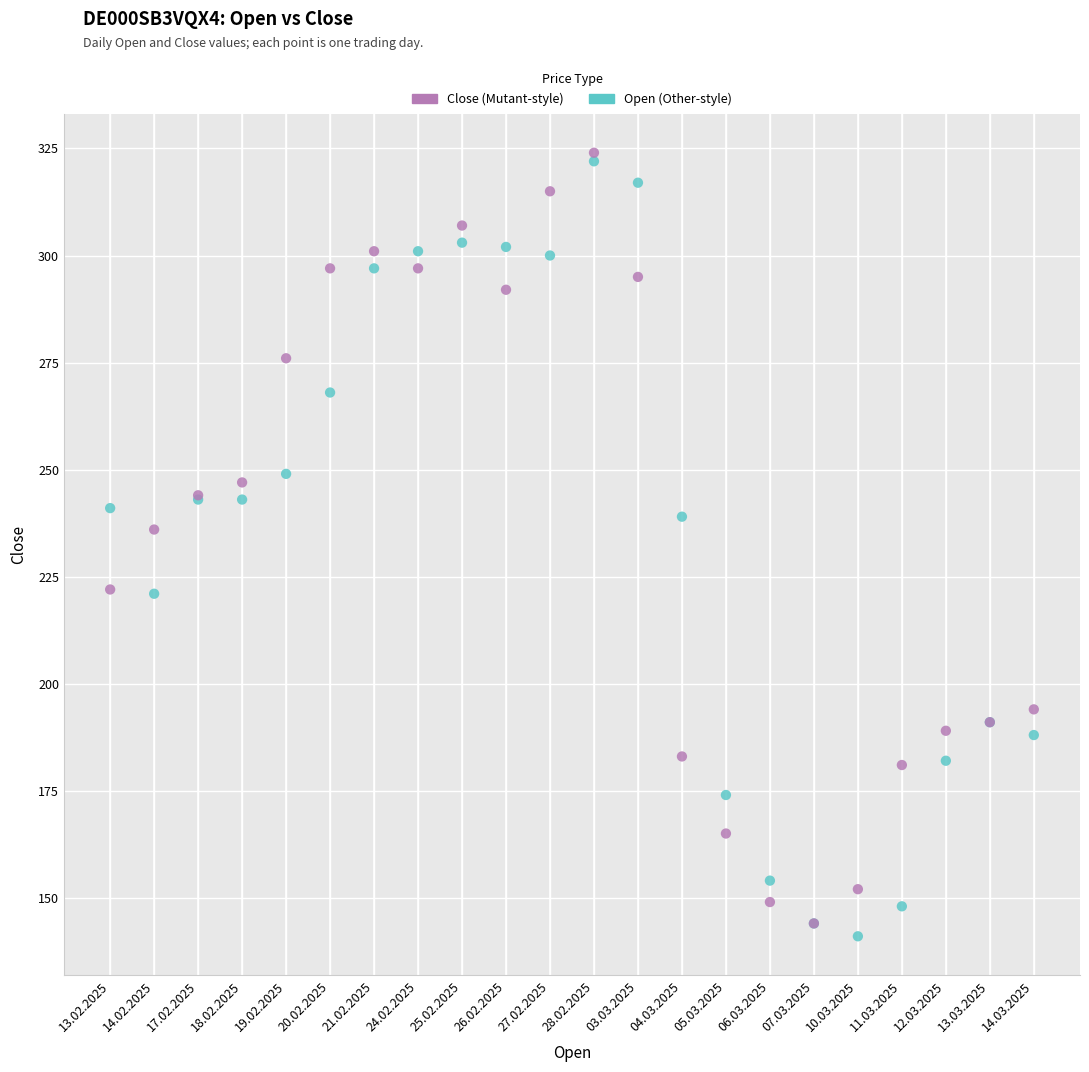

Across all series, what Y value is closest to 232?

236